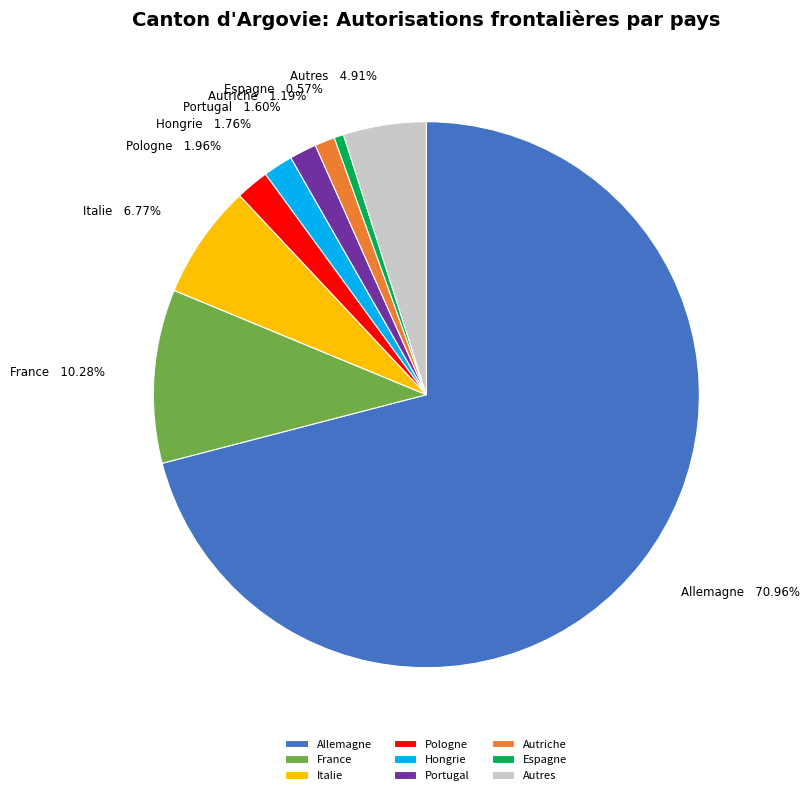

To the nearest percent, what percentage of the pie is Allemagne?

71%